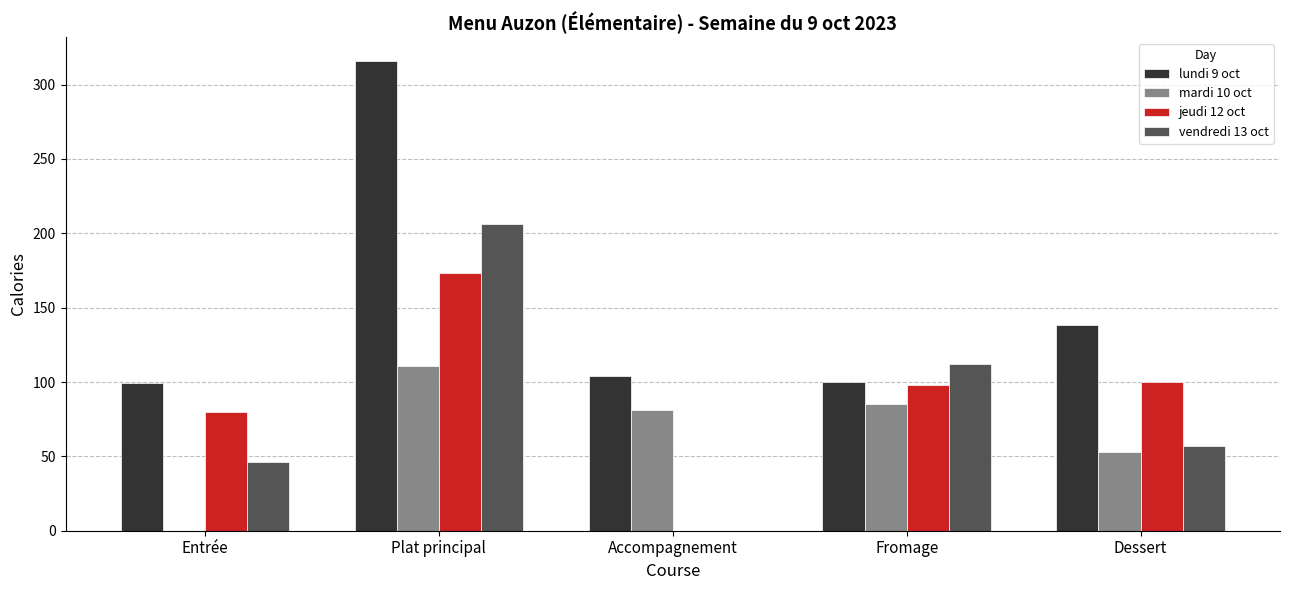

Between Accompagnement and Dessert, which series saw the biggest shift?

jeudi 12 oct